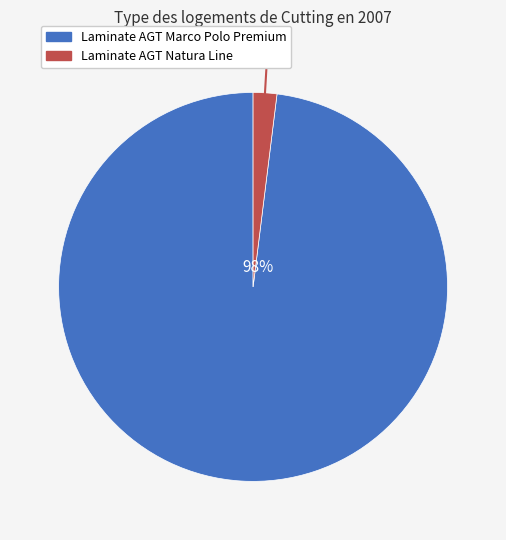

Does any single category account for the majority?

Yes